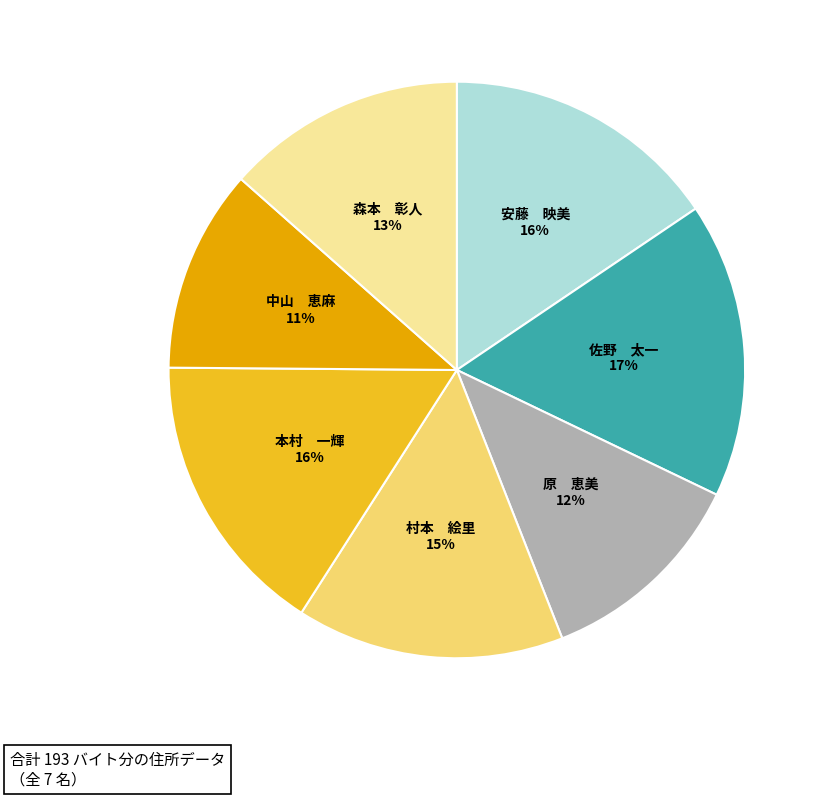

The 中山 恵麻 slice represents 11% of the pie. True or false?

True